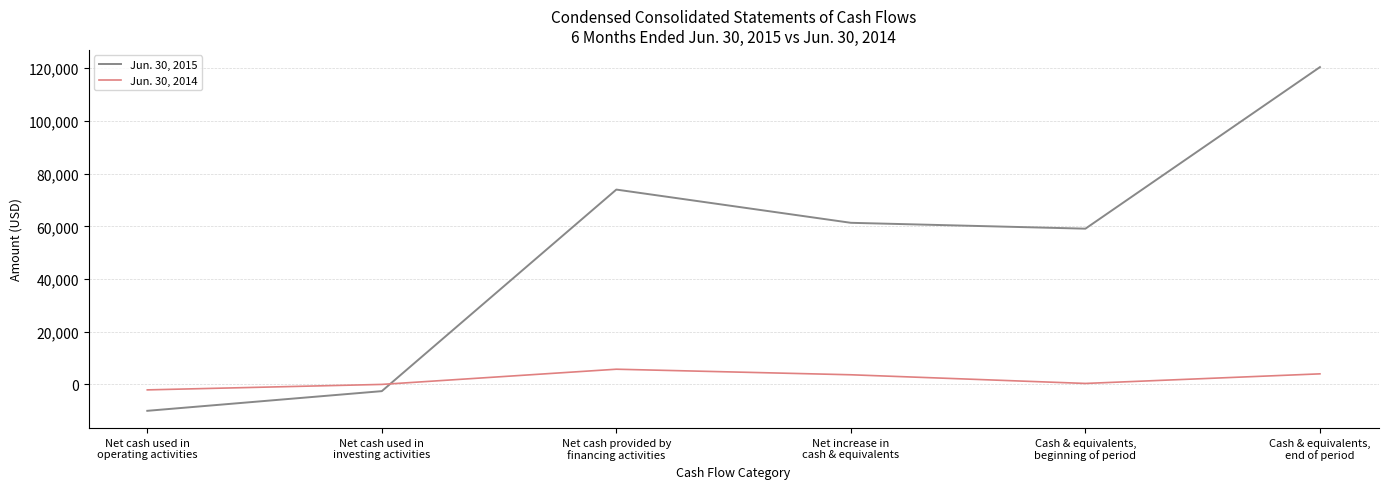

The Jun. 30, 2014 series shows 3641 at Net increase in
cash & equivalents. True or false?

True